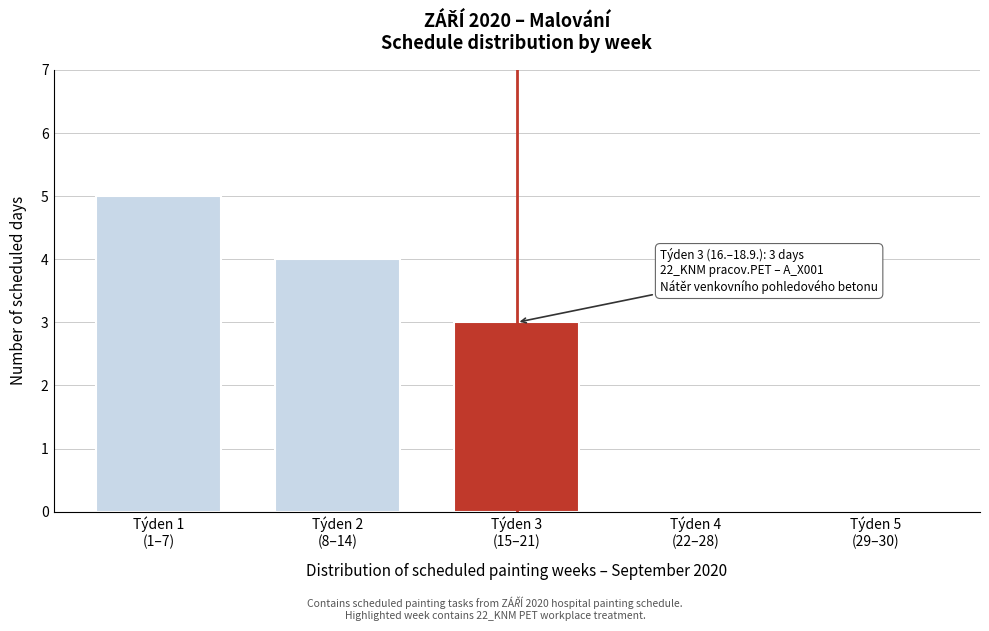

What is the greatest value displayed?

5